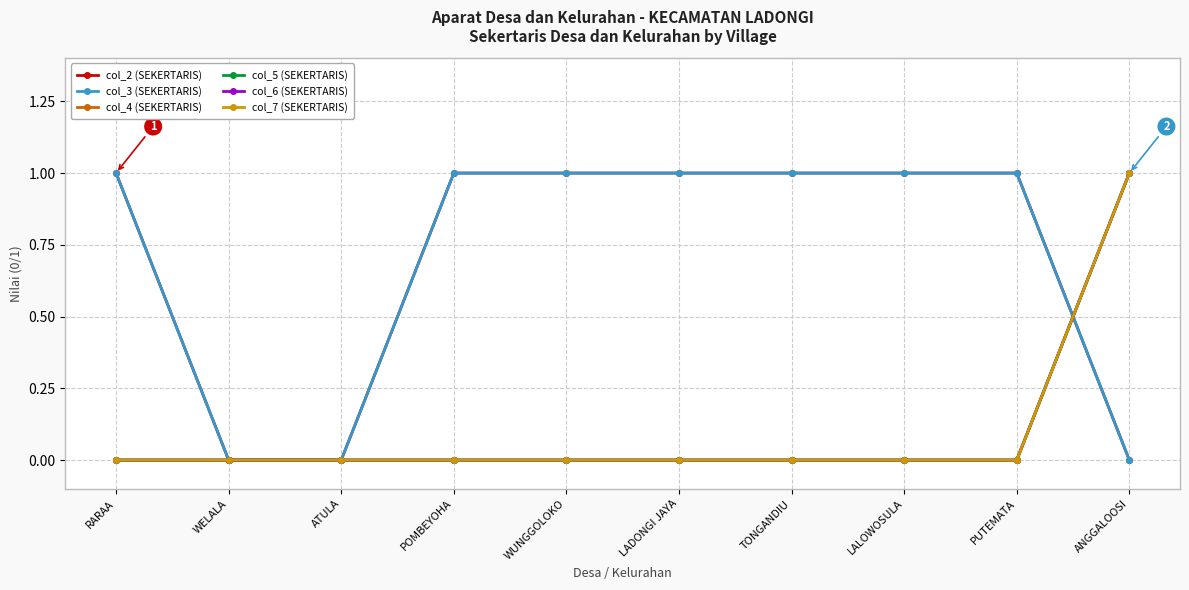

True or false: col_2 (SEKERTARIS) and col_3 (SEKERTARIS) cross at least once.

False